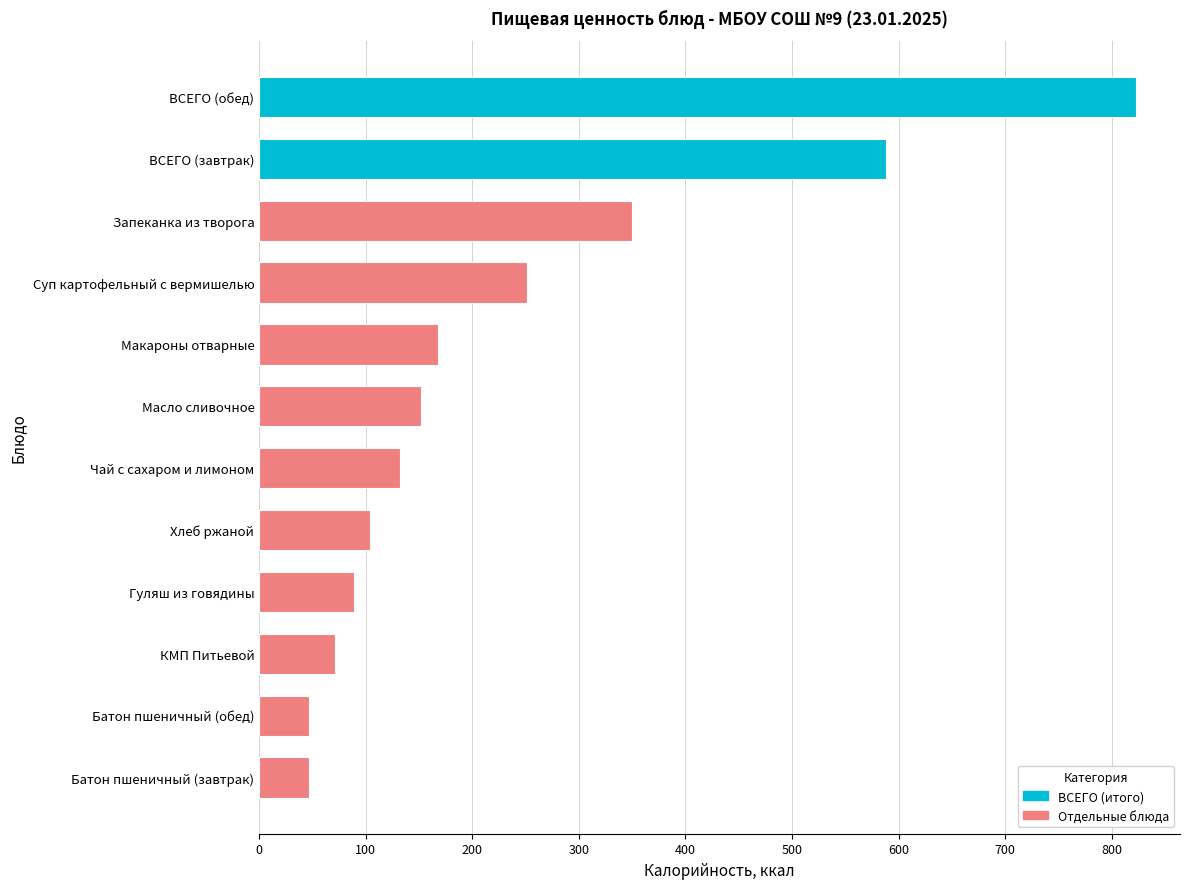

What is the difference between the maximum and second lowest values?

776